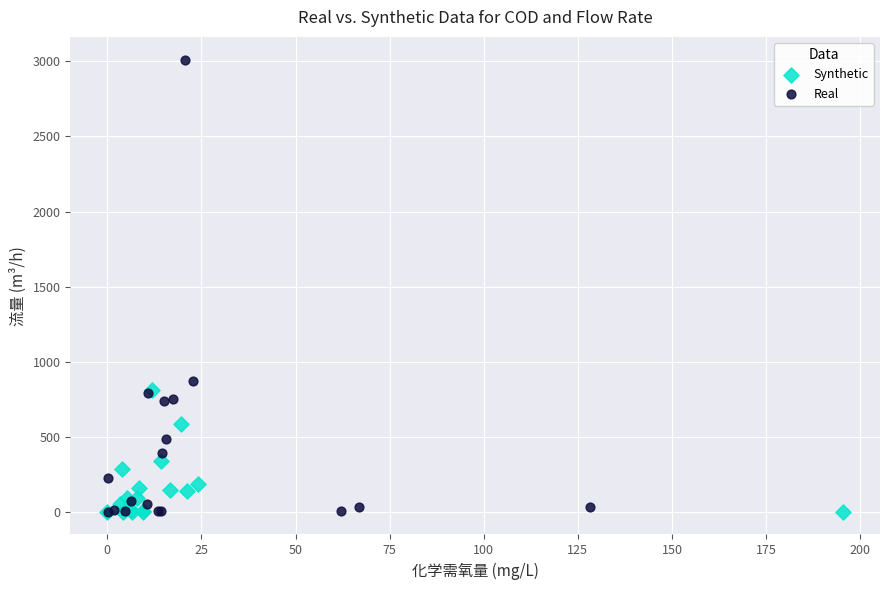

Which series contains the highest Y value?

Real